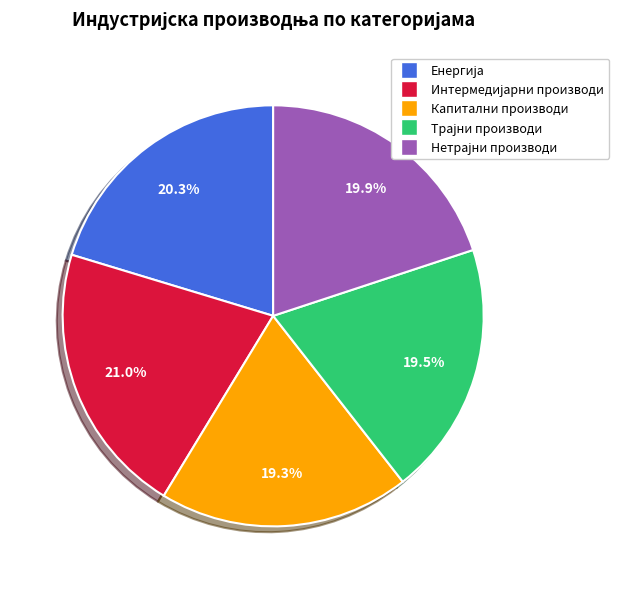

Is there any slice that represents more than half of the pie?

No